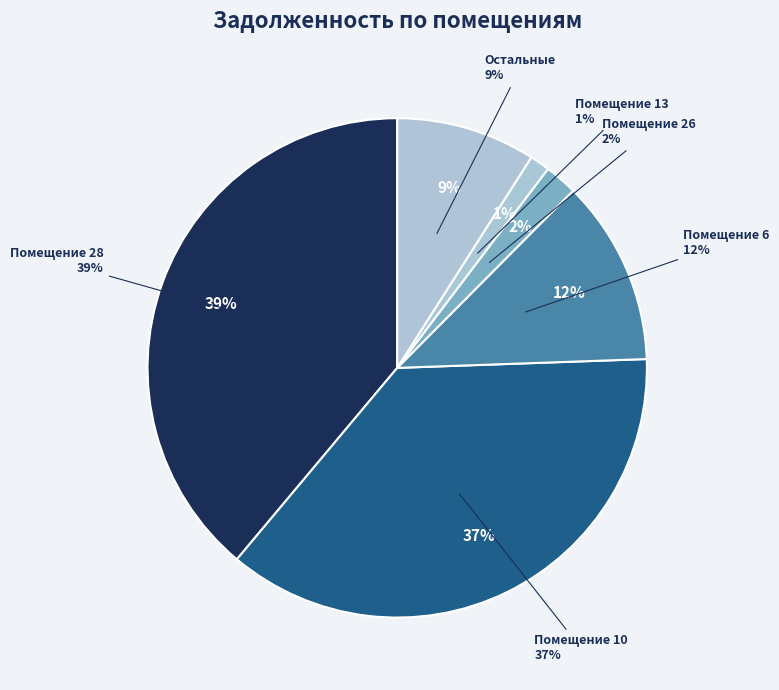

To the nearest percent, what portion does 28 represent?

39%